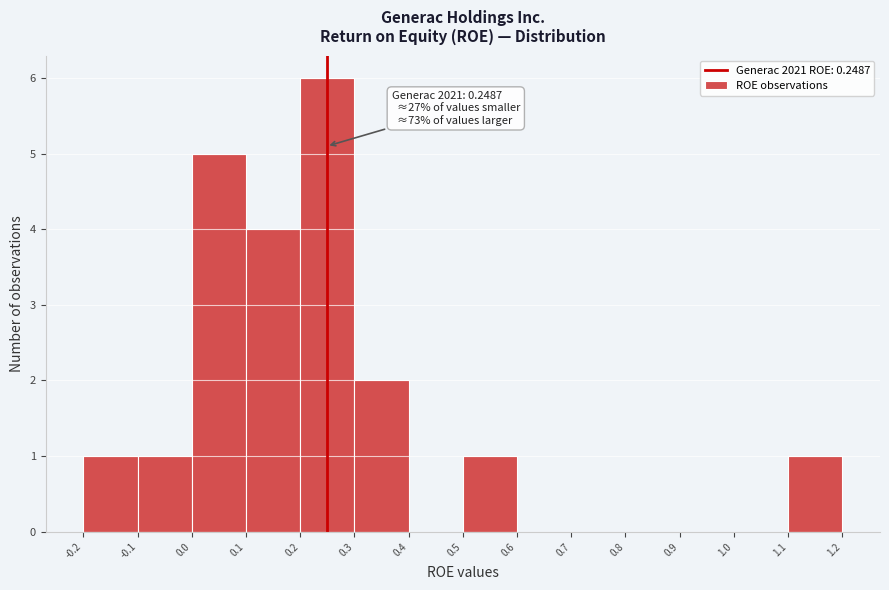

Which range on the x-axis has the tallest bar?

0.2 to 0.3